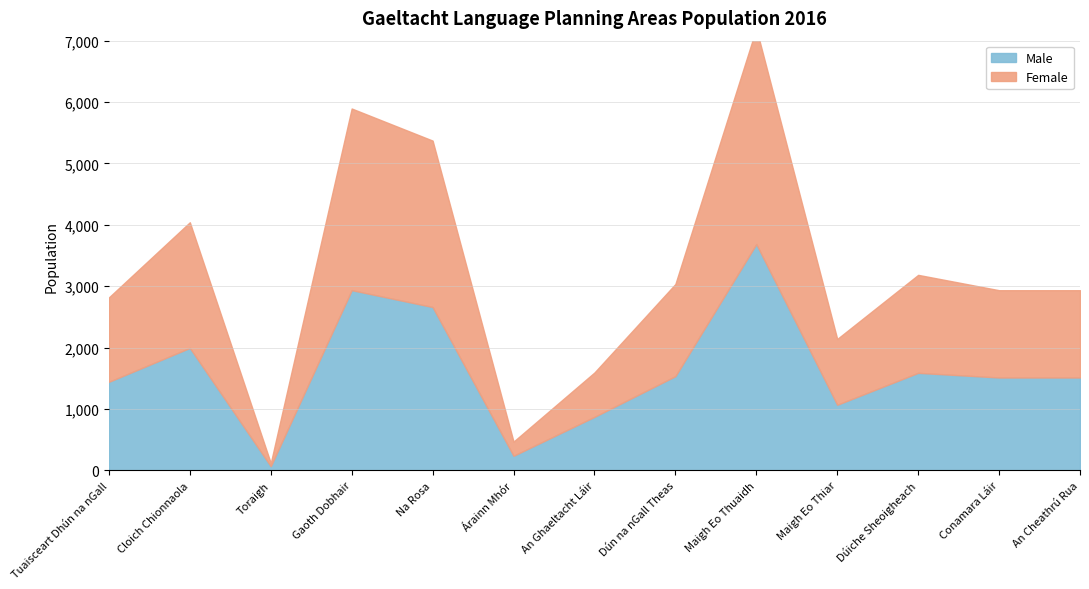

What is the difference between the highest and lowest values at Maigh Eo Thuaidh?

175